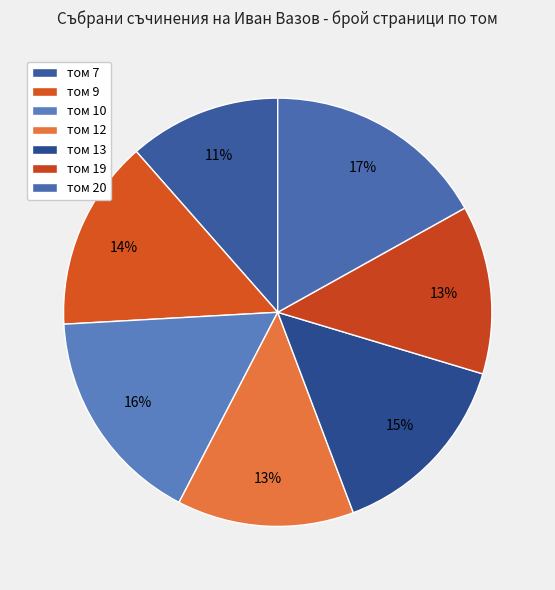

How many slices are in this pie chart?

7